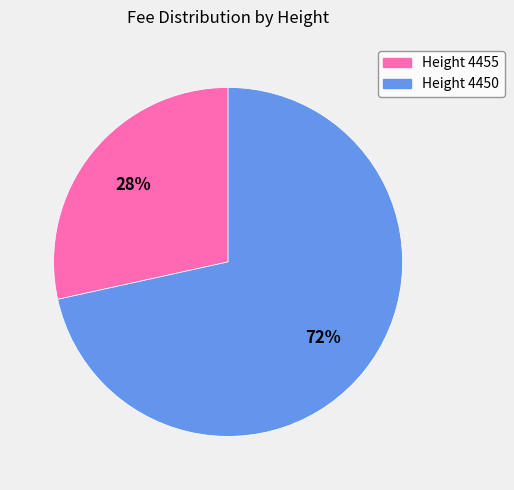

To the nearest percent, what is the combined percentage of Height 4455 and Height 4450?

100%